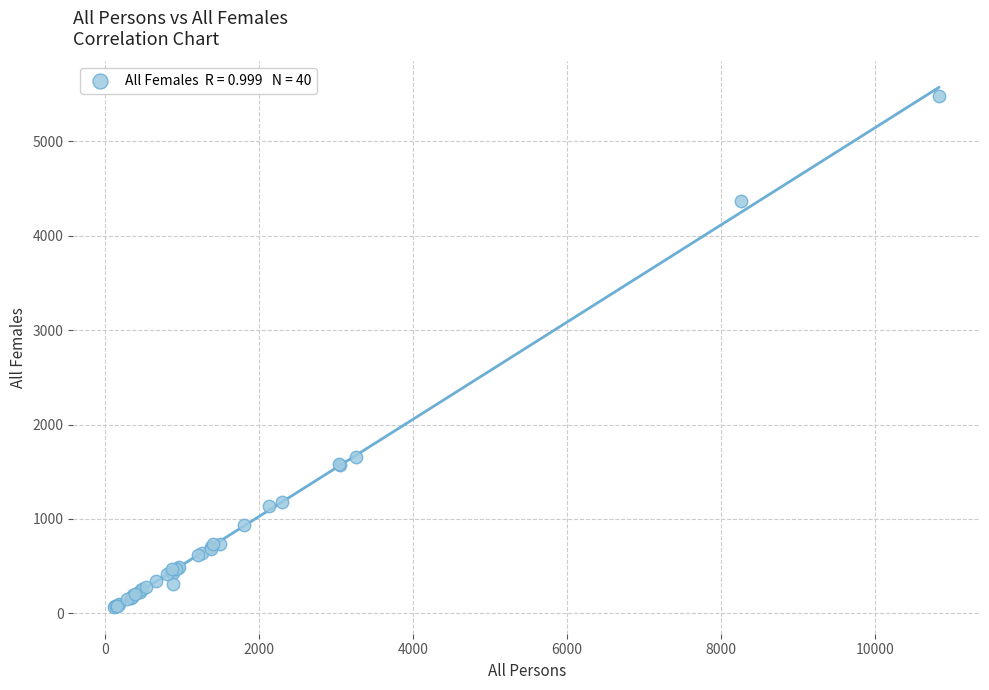

What Y value in the scatter plot is closest to 2773?

1653